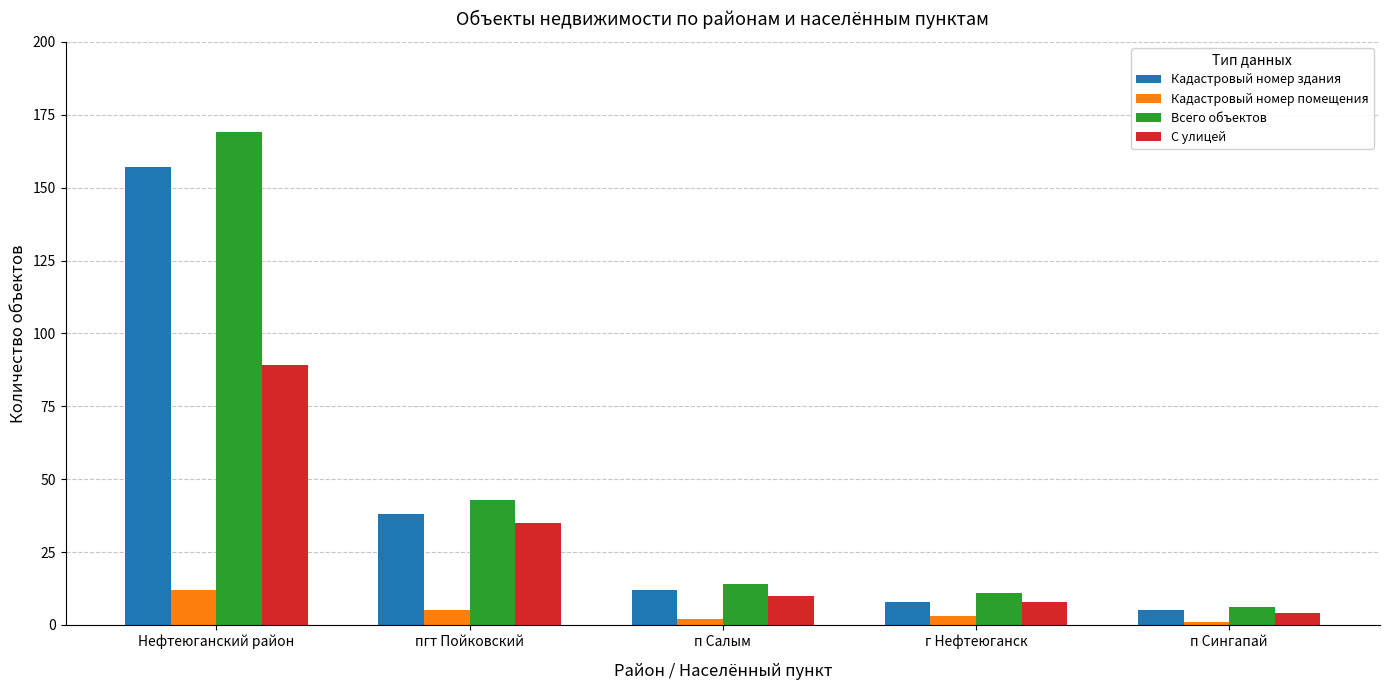

What is the difference between the Всего объектов values at Нефтеюганский район and г Нефтеюганск?

158